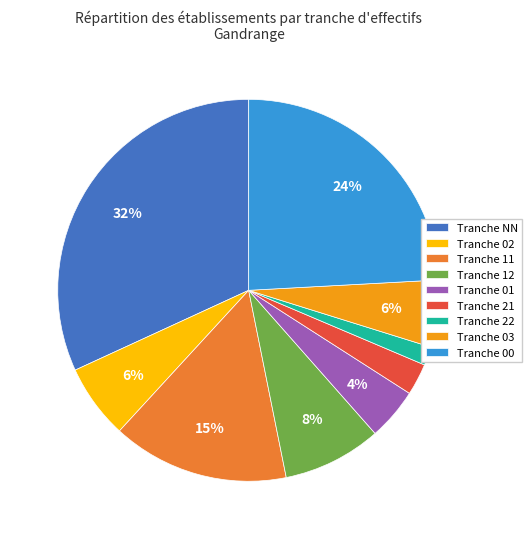

What is the largest slice in the pie chart?

Tranche NN